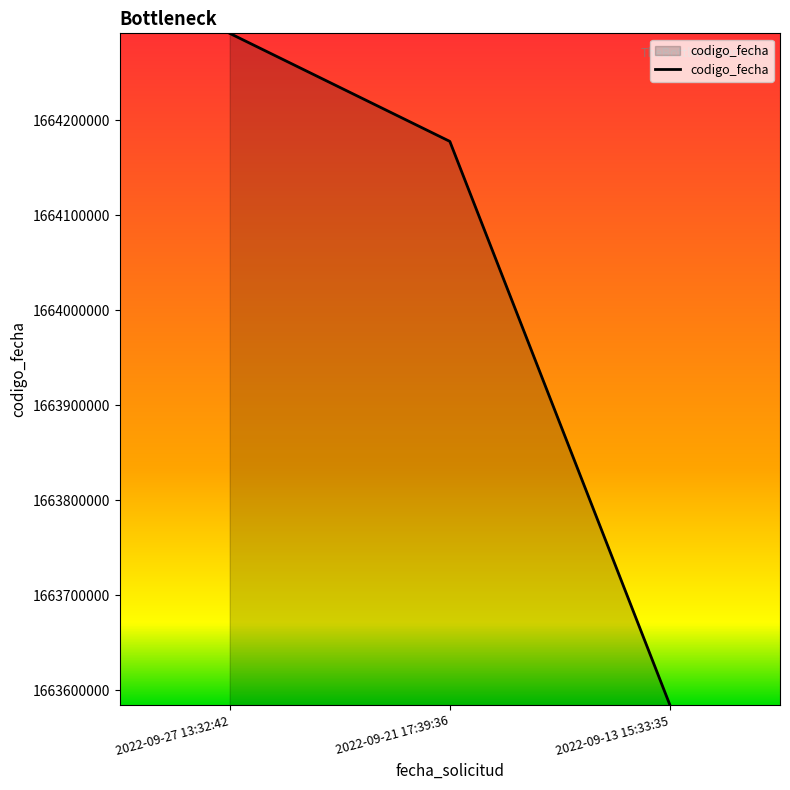

What is the ratio of the value at 2022-09-27 13:32:42 to the value at 2022-09-21 17:39:36?

1.0